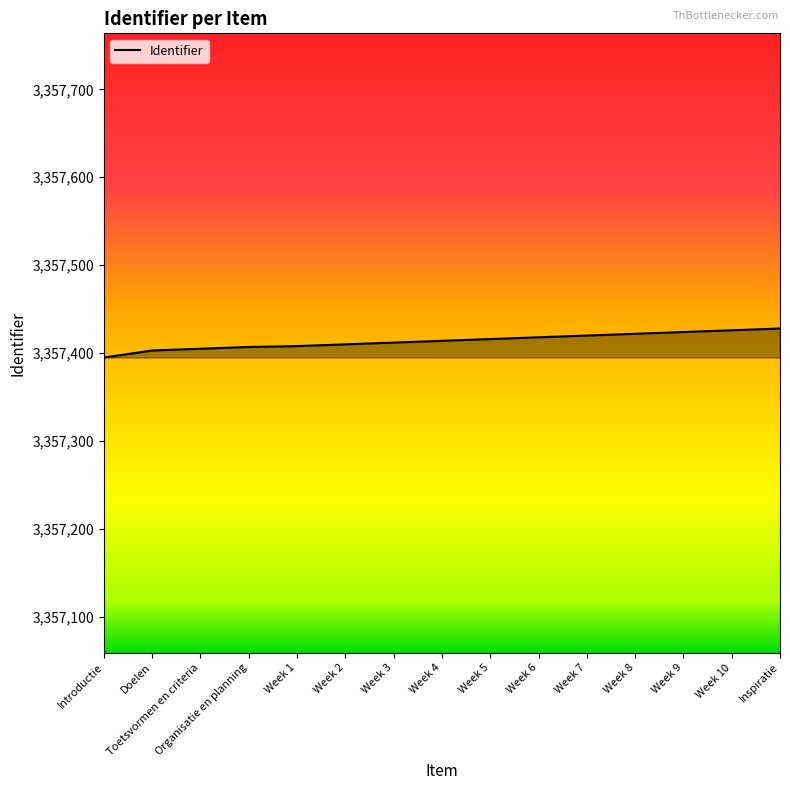

What is the change in value from Introductie to Week 9?

+29